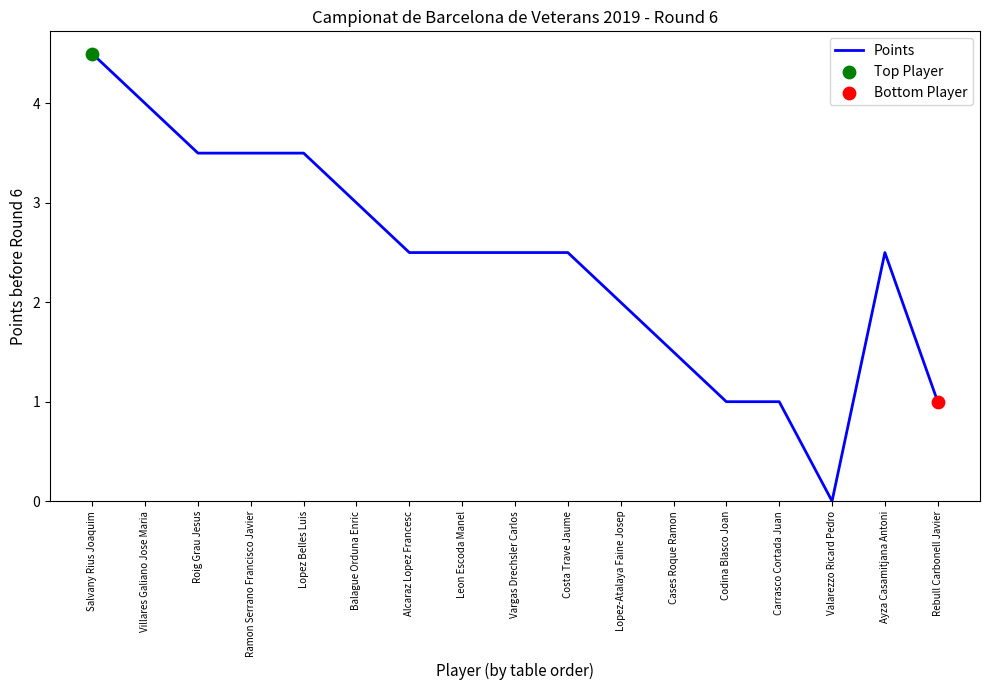

Between Villares Galiano Jose Maria and Salvany Rius Joaquim, which is larger?

Salvany Rius Joaquim